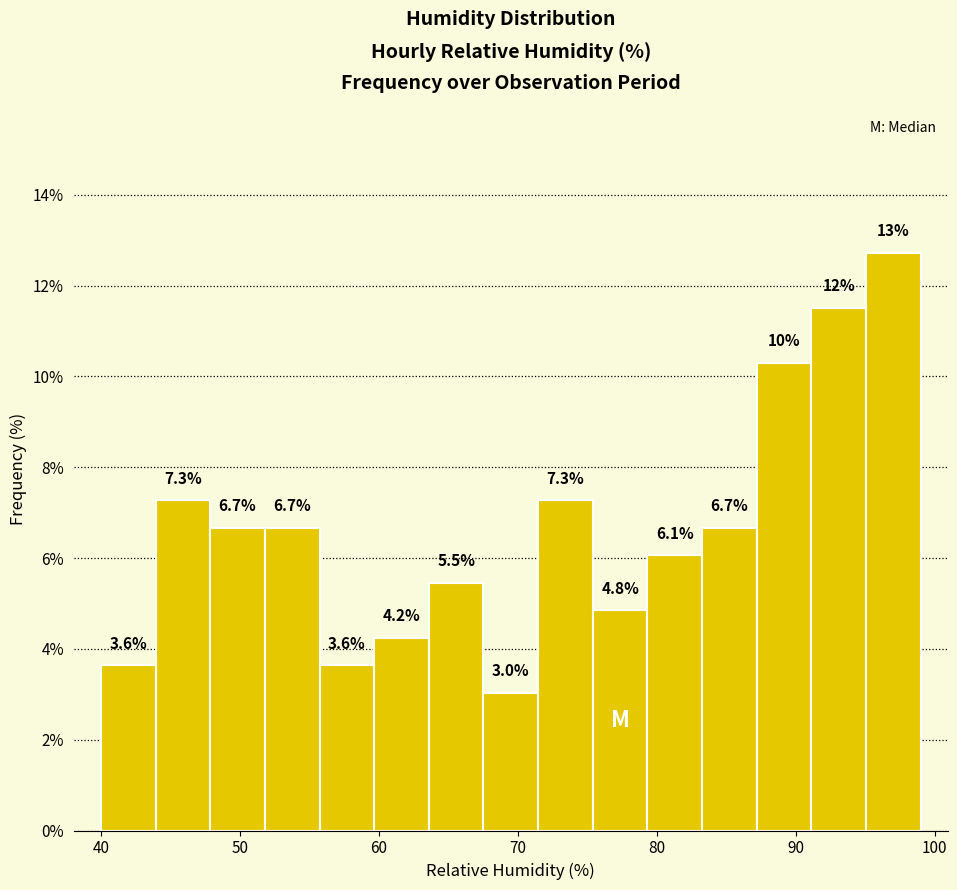

Read against the x-axis, roughly where is the centre of the tallest bar?

97